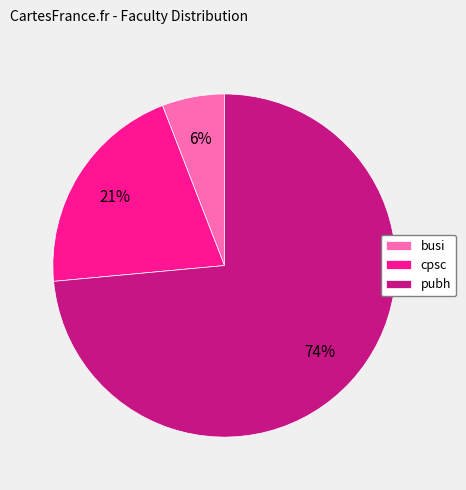

Which slice represents more than half of the pie?

pubh